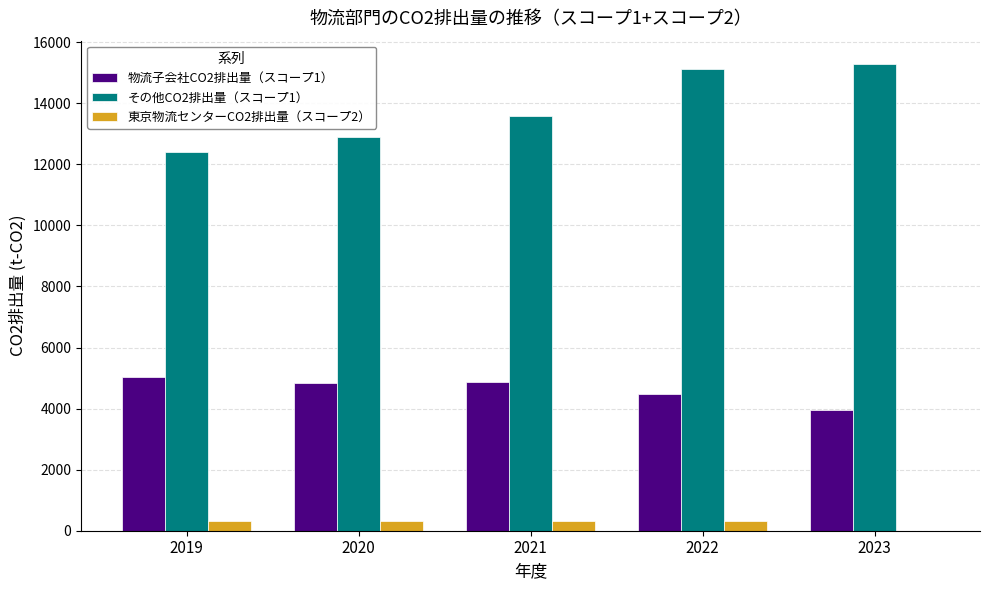

What is the sum of the 物流子会社CO2排出量（スコープ1） values at 2020 and 2019?

9876.0